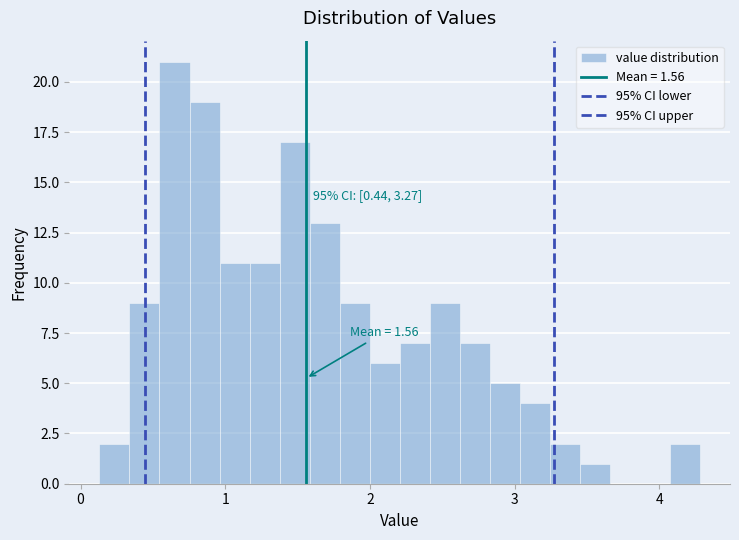

Around what value on the x-axis is the tallest bar? Give the approximate position of its centre, as read against the axis.

0.6